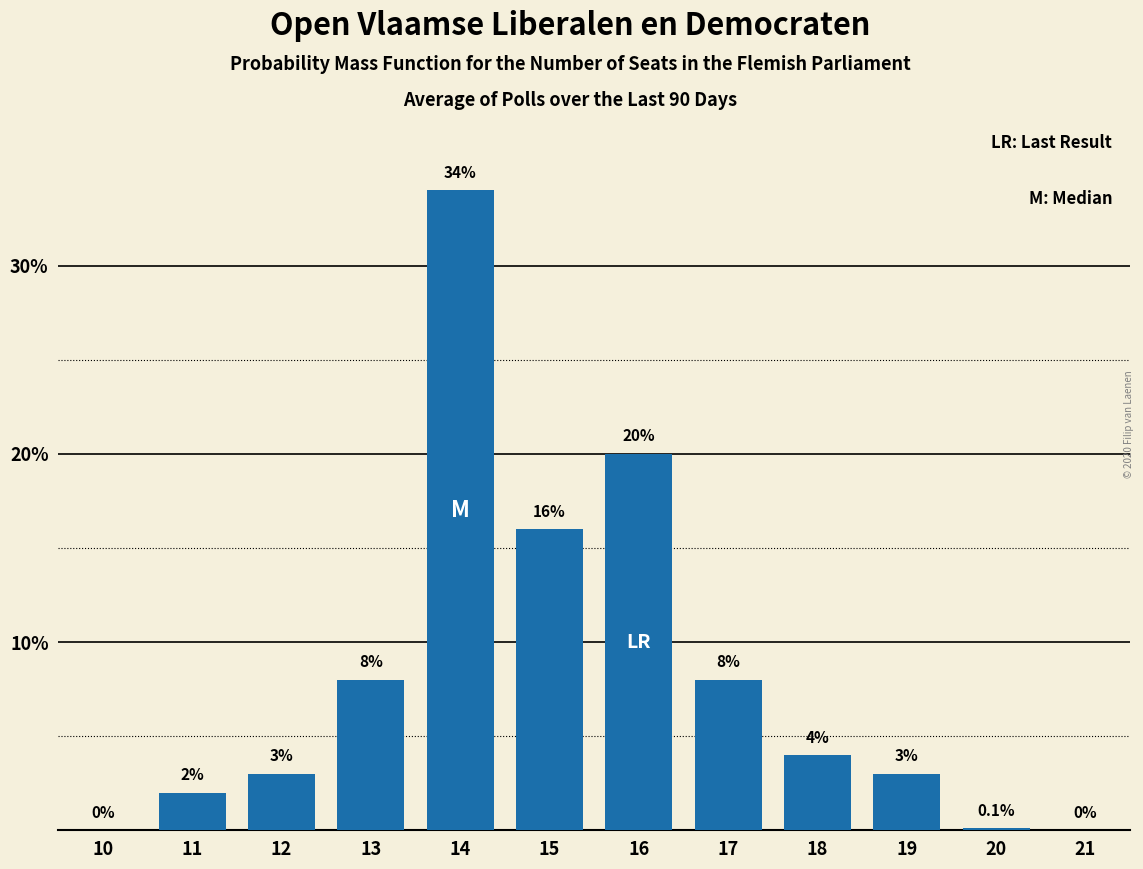

Reading left to right, extract all data points from this chart.

10=0.0	11=2.0	12=3.0	13=8.0	14=34.0	15=16.0	16=20.0	17=8.0	18=4.0	19=3.0	20=0.1	21=0.0